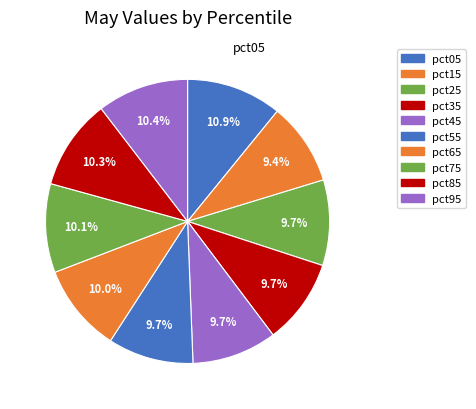

Which slice is the smallest?

pct15